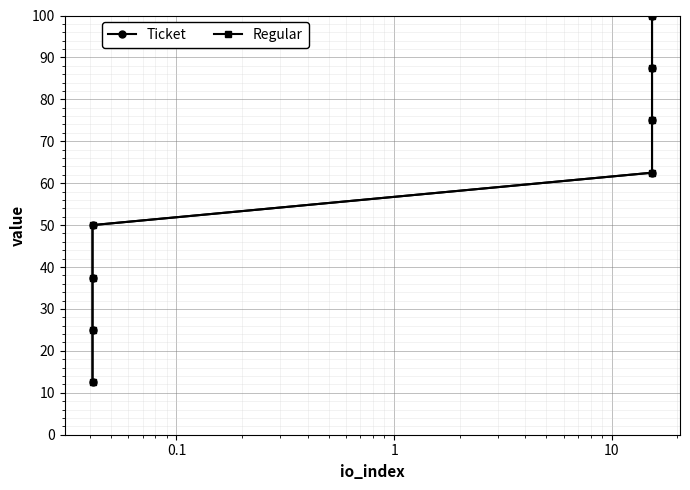

How many lines are shown in the chart?

2